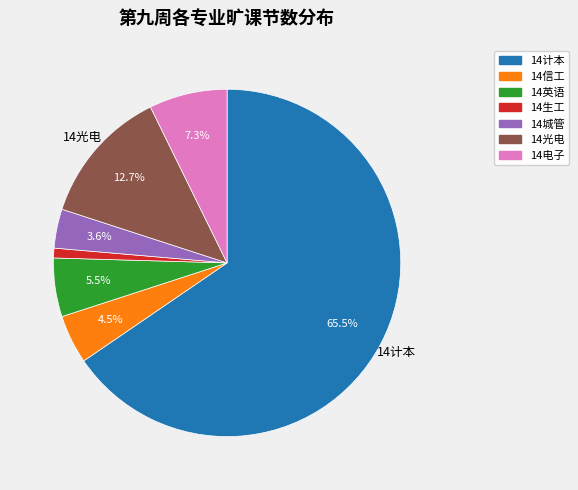

Do 14英语 and 14电子 together represent more than half of the pie?

No